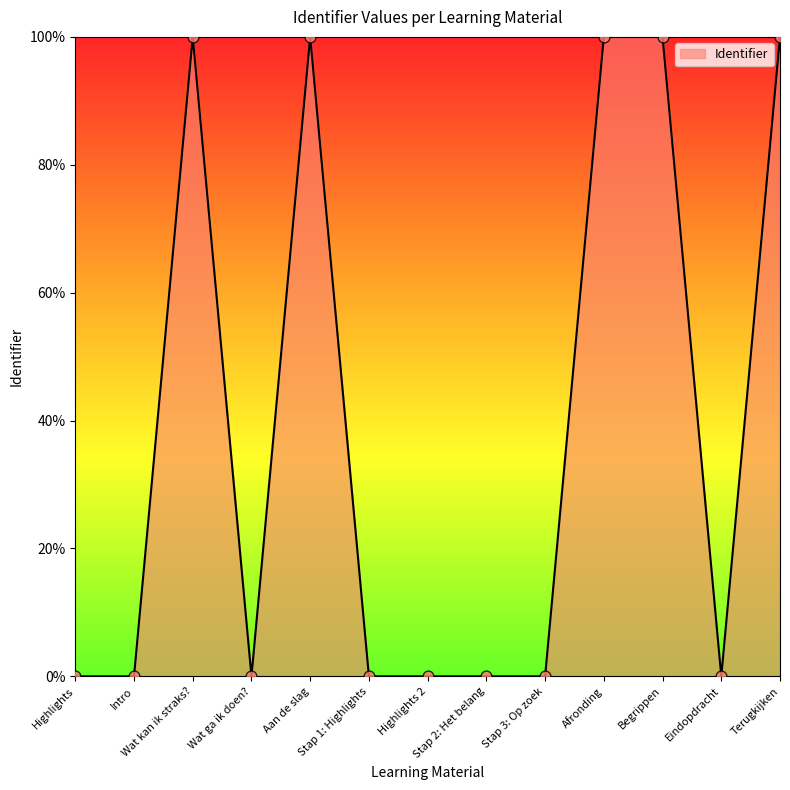

What is the ratio of the value at Aan de slag to the value at Afronding?

1.0